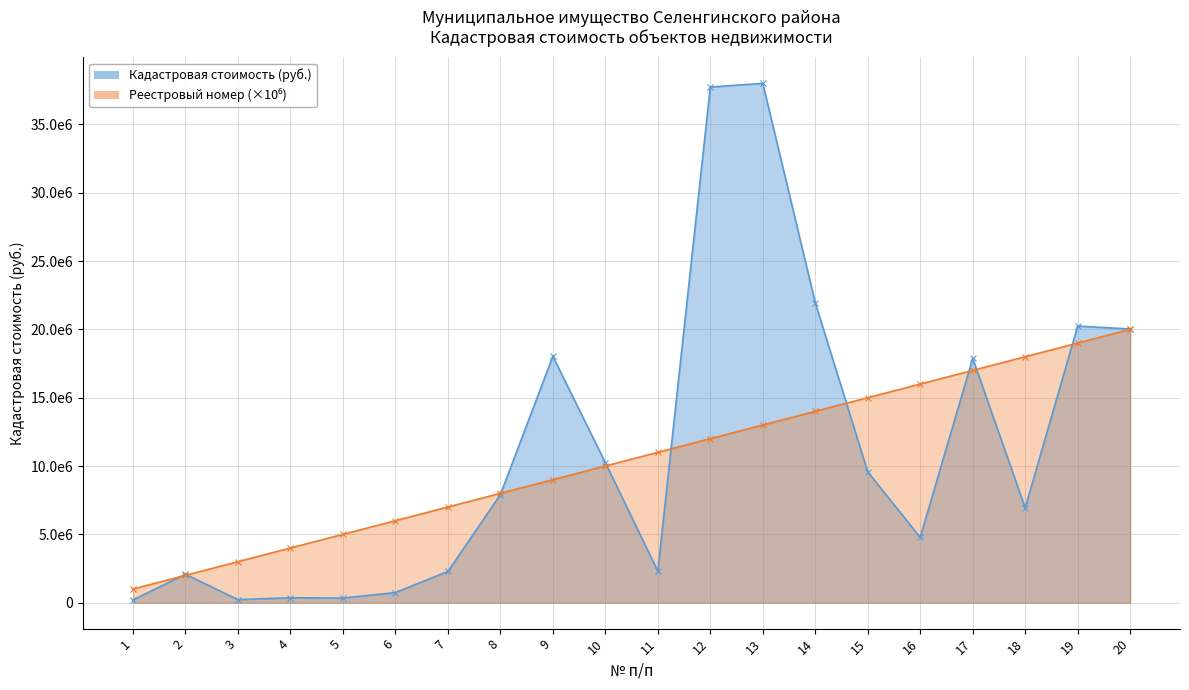

What is the sum of the Реестровый номер values at 9 and 16?

25000000.0